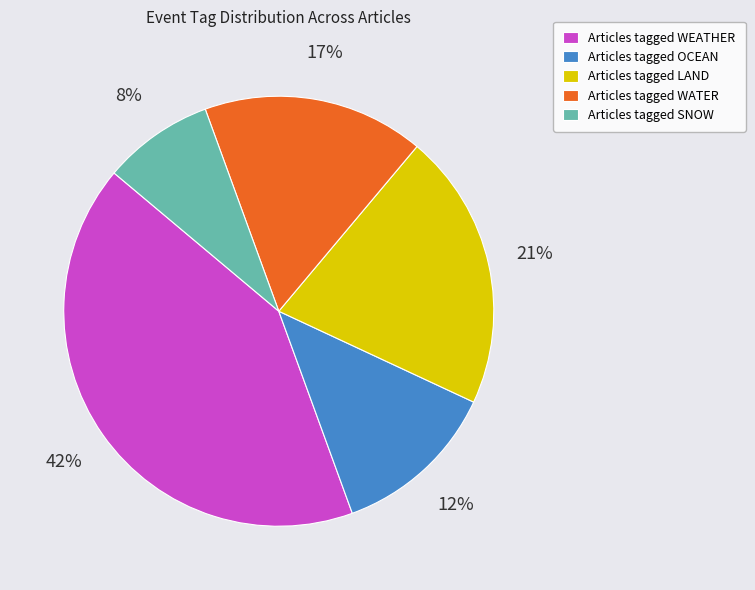

Rank the categories by value from lowest to highest.

Articles tagged SNOW, Articles tagged OCEAN, Articles tagged WATER, Articles tagged LAND, Articles tagged WEATHER